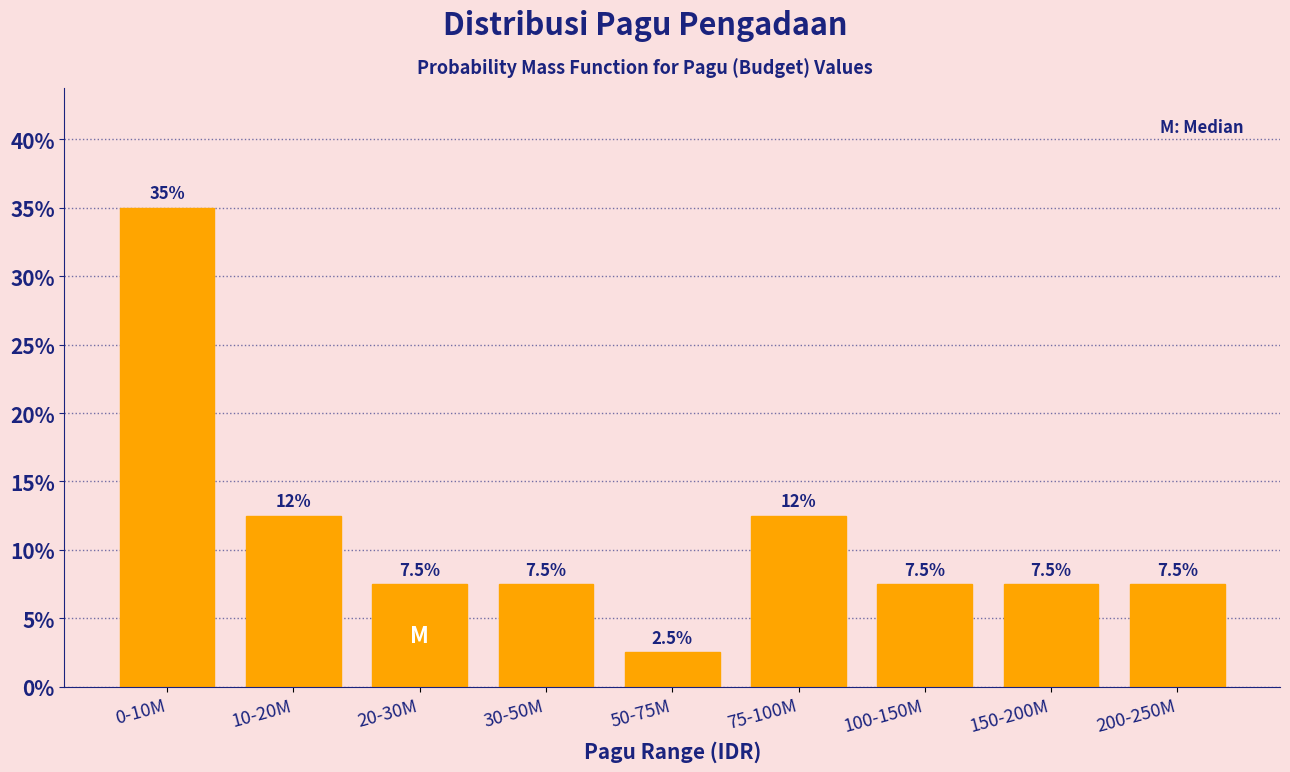

Reading right to left, list all the values displayed in this chart.

7.5	7.5	7.5	12.5	2.5	7.5	7.5	12.5	35.0